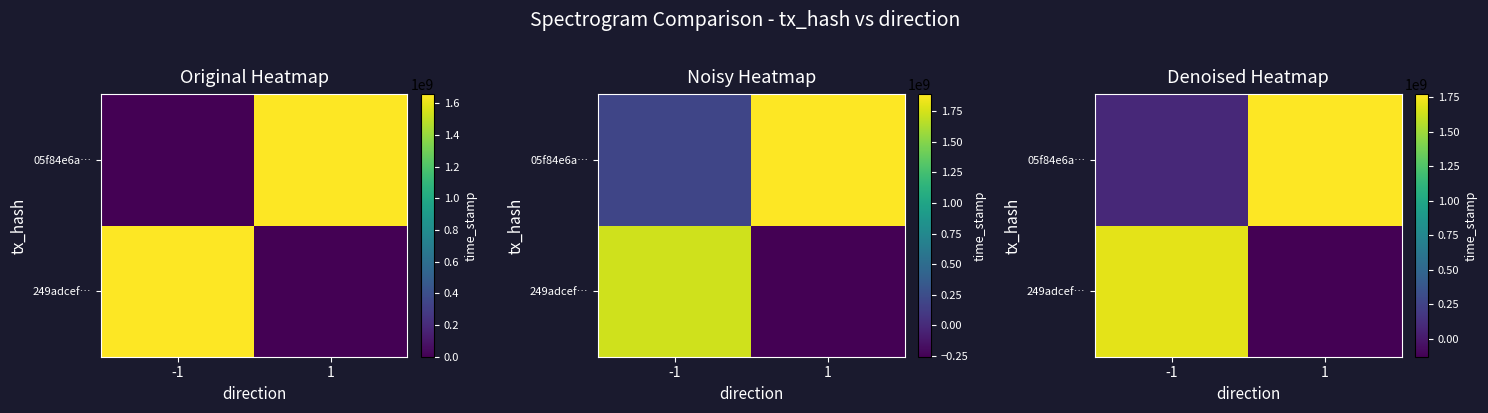

Between -1 and 1, which series saw the biggest shift?

249adcef…